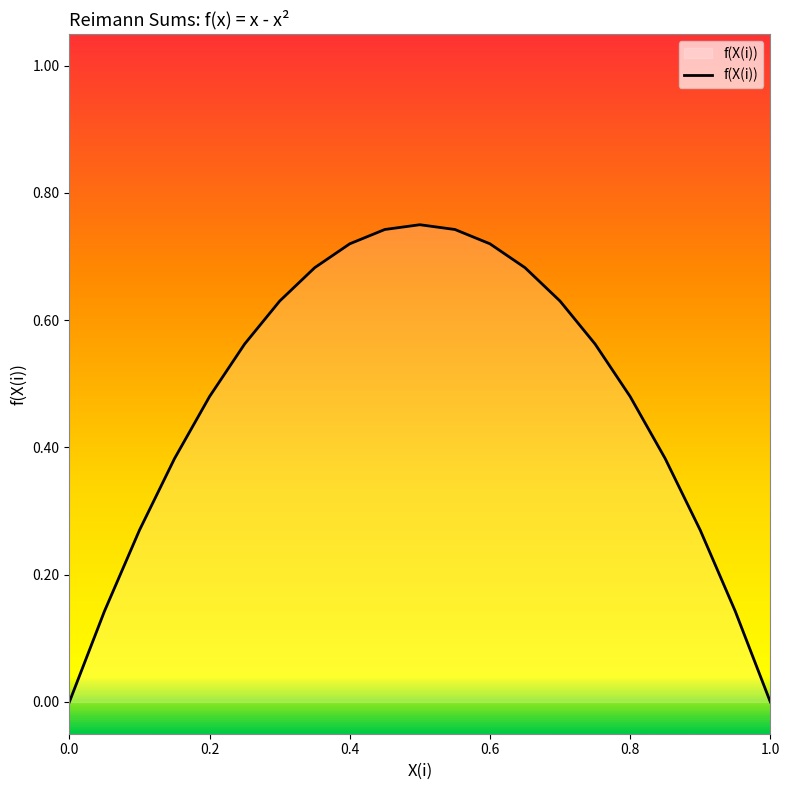

The value at 0.8 is 0.2. True or false?

False